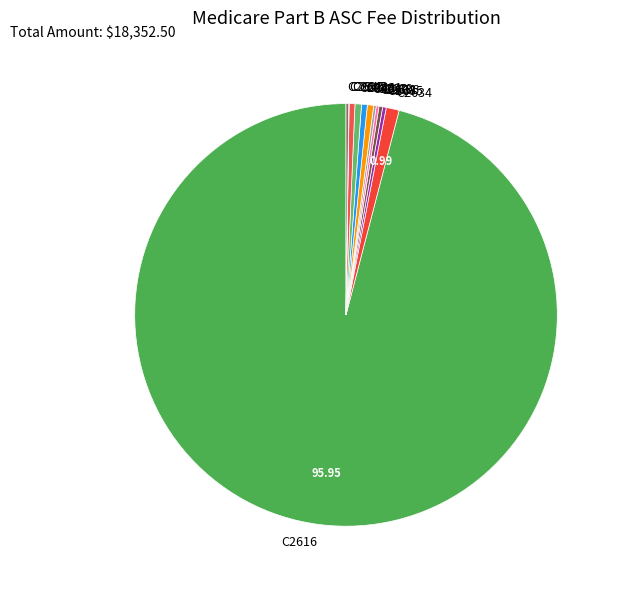

Is there a majority slice in this chart?

Yes